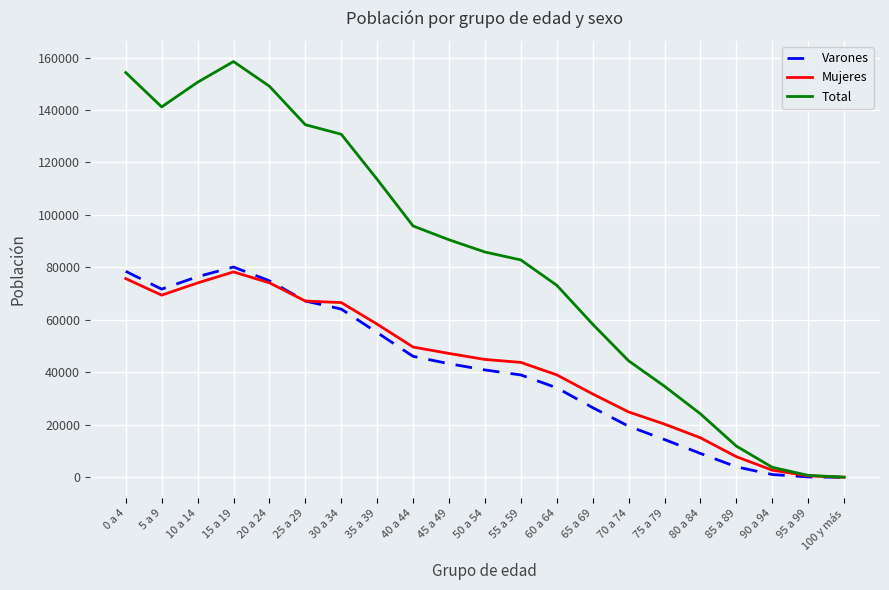

Which series has the widest spread of values?

Total